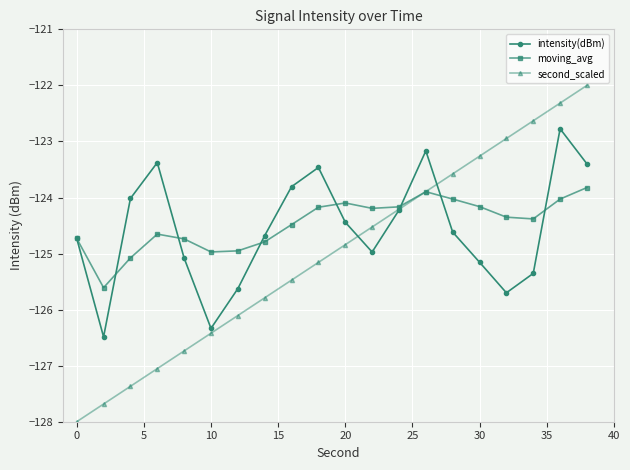

Which series has the largest range (max minus min)?

second_scaled